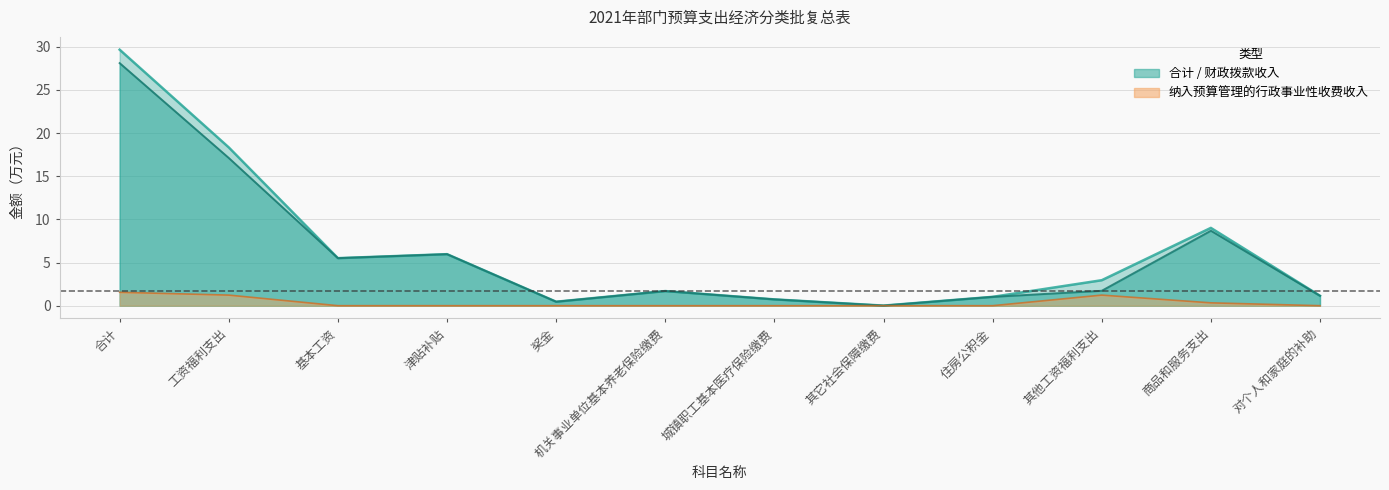

Reading left to right, what are all the values shown in this chart?

财政拨款收入: 28.1	17.1	5.5	6.0	0.5	1.7	0.7	0.0	1.0	1.7	8.7	1.1
纳入预算管理的行政事业性收费收入: 1.6	1.2	0.0	0.0	0.0	0.0	0.0	0.0	0.0	1.2	0.3	0.0
合计: 29.7	18.3	5.5	6.0	0.5	1.7	0.7	0.0	1.0	3.0	9.0	1.1